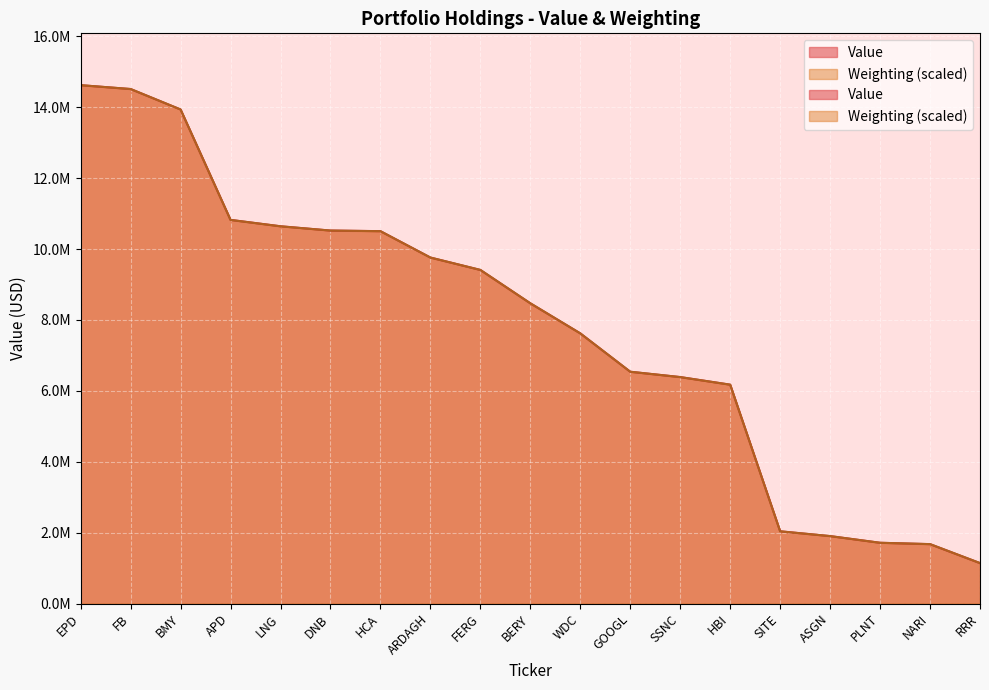

Which series ends up on top after the final intersection of Weighting and Value?

Weighting